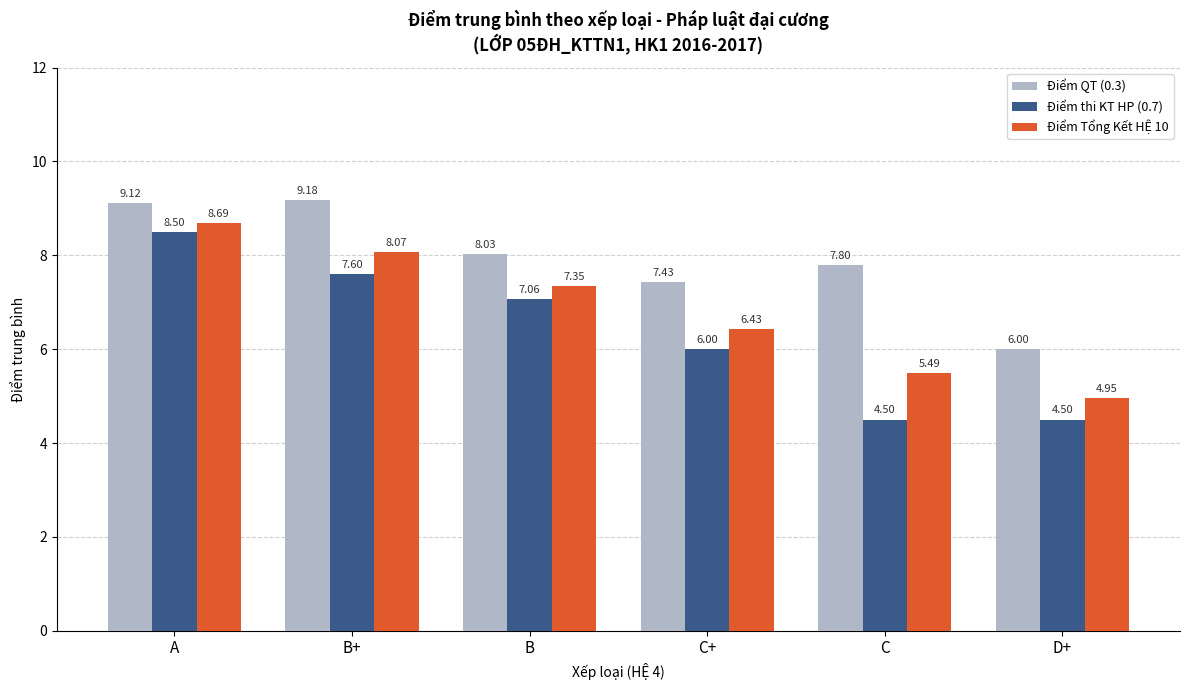

How many bars are there in each group?

3